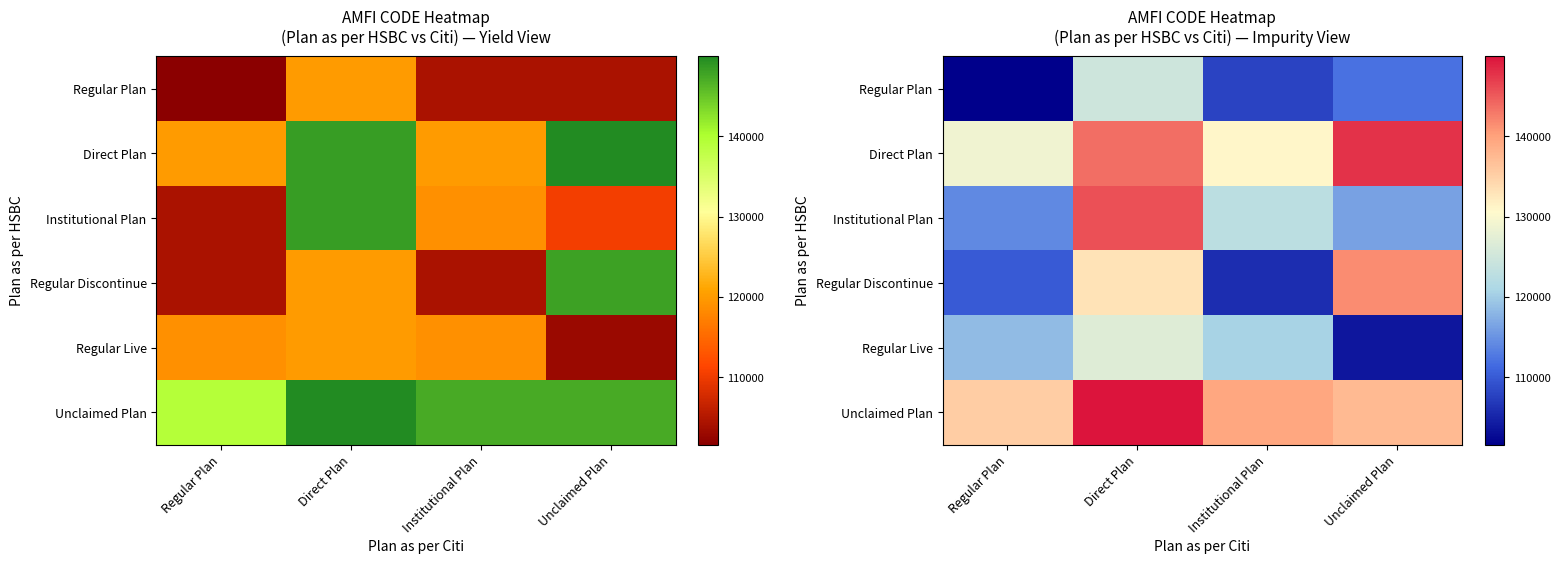

What is the total value across all series at Regular Plan?

708403.0